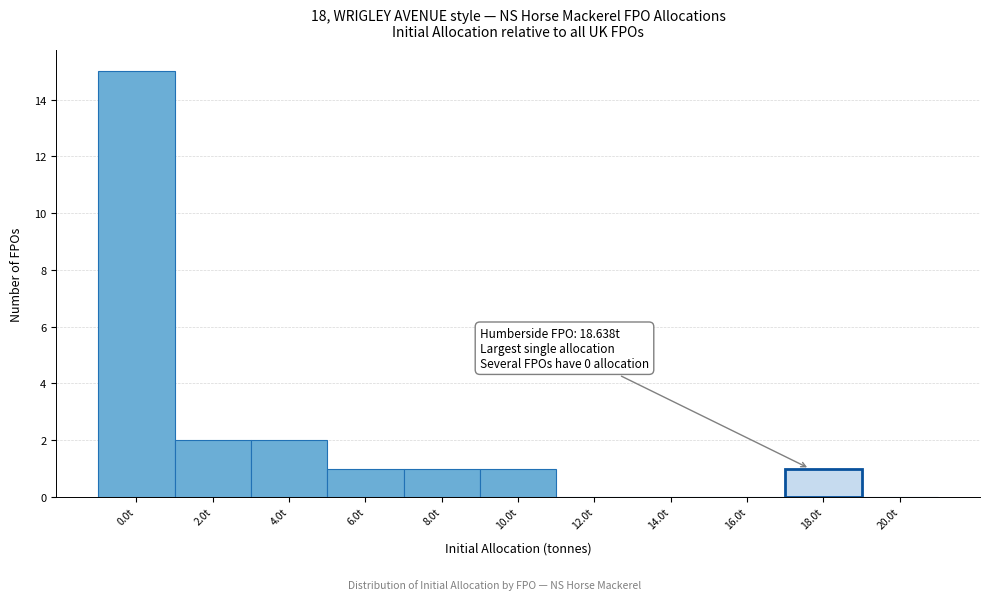

Reading right to left, transcribe all the data shown in this chart.

20.0t=0	18.0t=1	16.0t=0	14.0t=0	12.0t=0	10.0t=1	8.0t=1	6.0t=1	4.0t=2	2.0t=2	0.0t=15